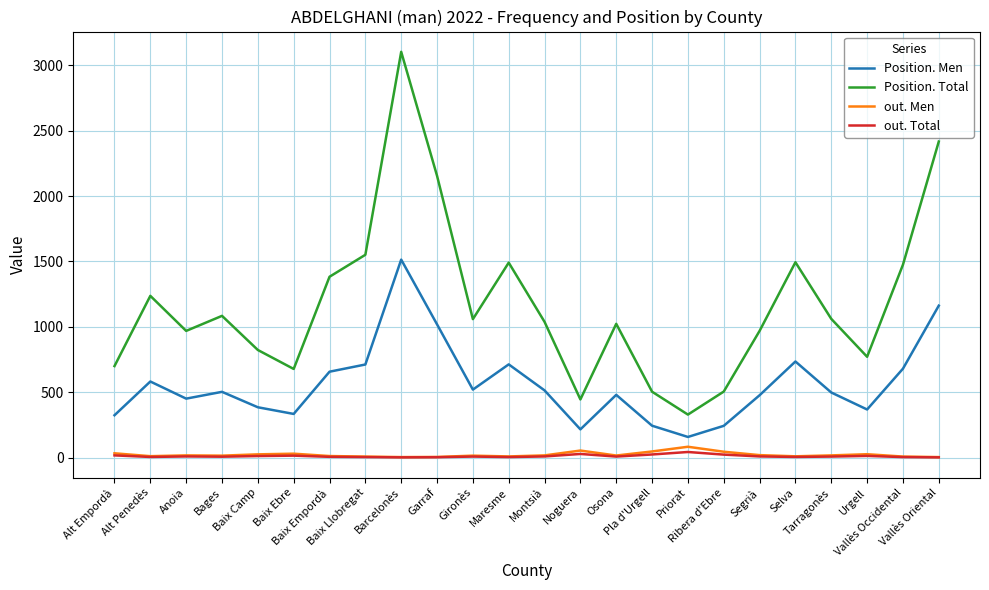

True or false: out. Total has a value of 8 at Gironès.

True